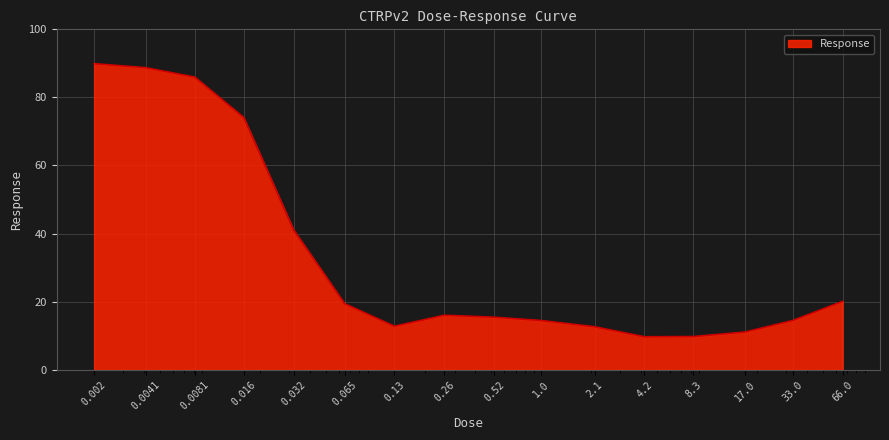

What is the difference between the maximum and minimum values?

80.2